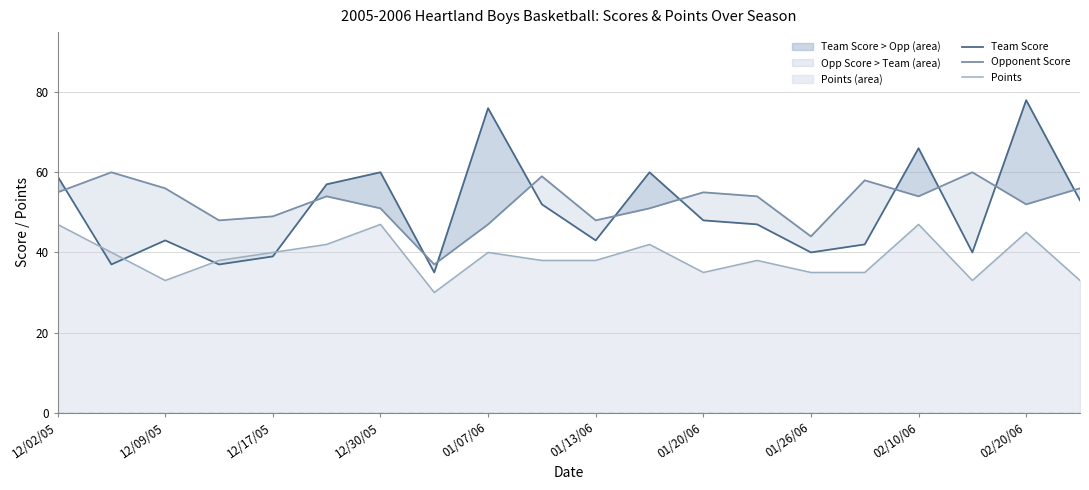

True or false: Points has a value of 35 at 01/20/06.

True